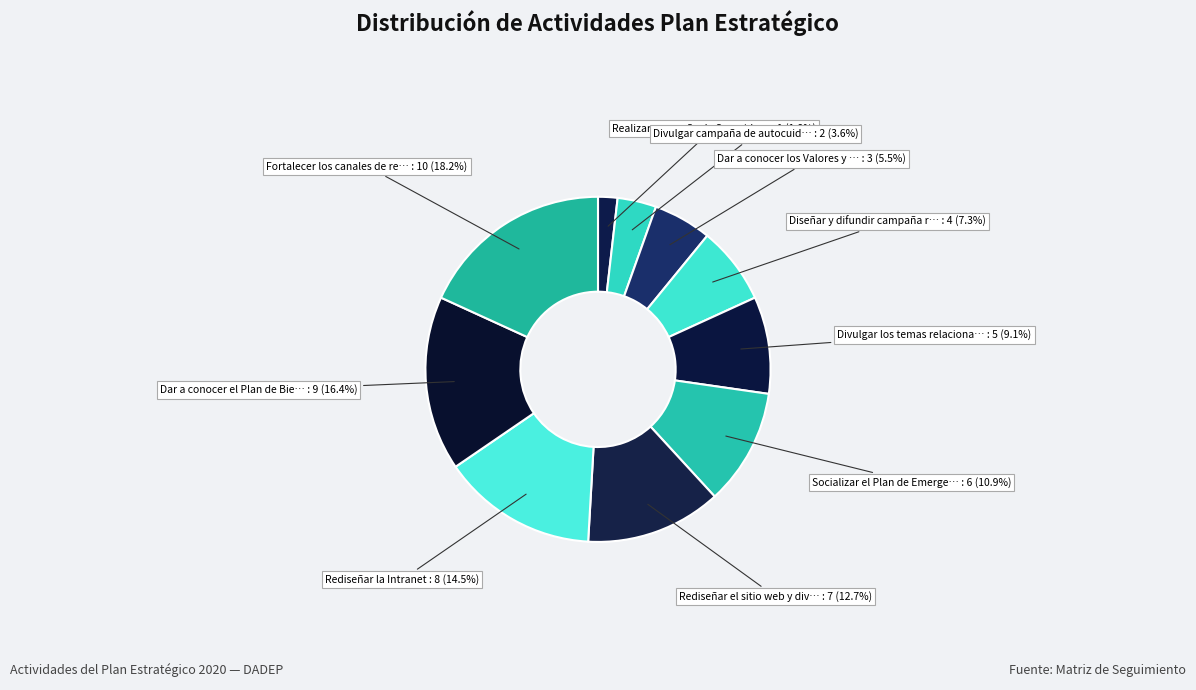

Which category has the biggest portion of the pie?

Fortalecer los canales de redes sociales